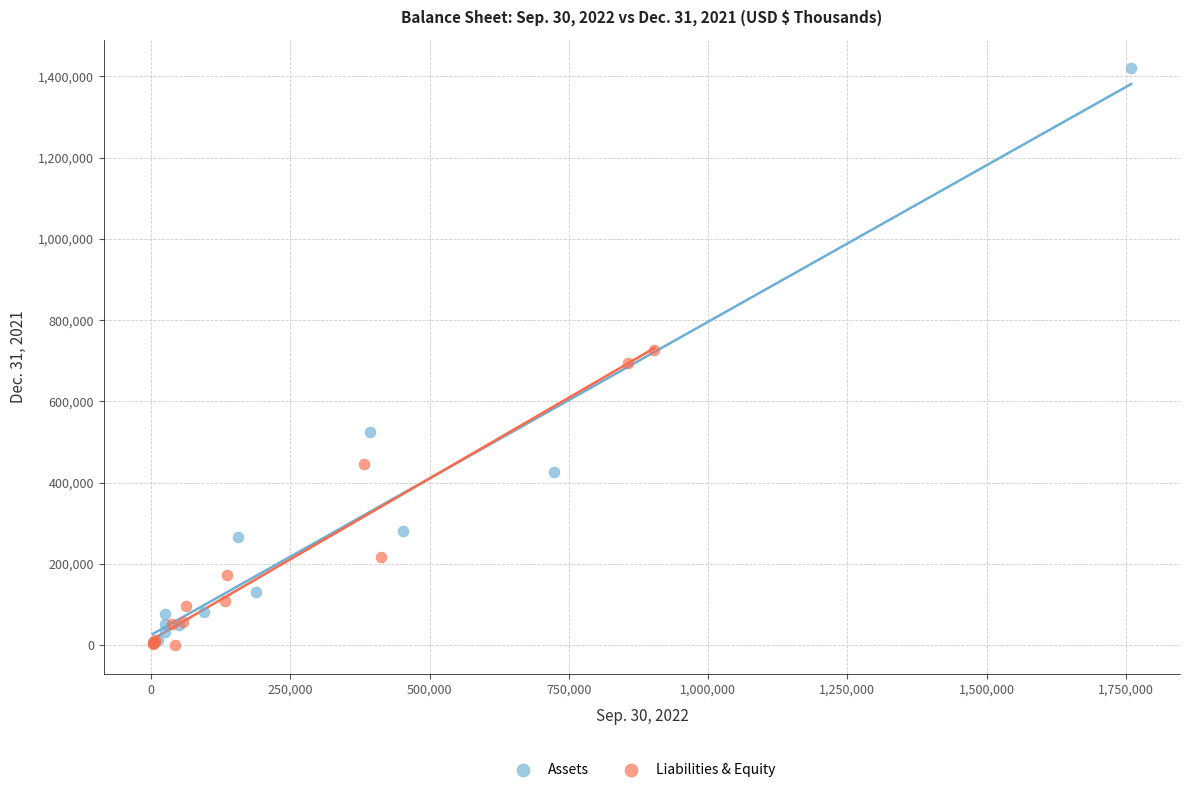

Which series contains the highest Y value?

Assets